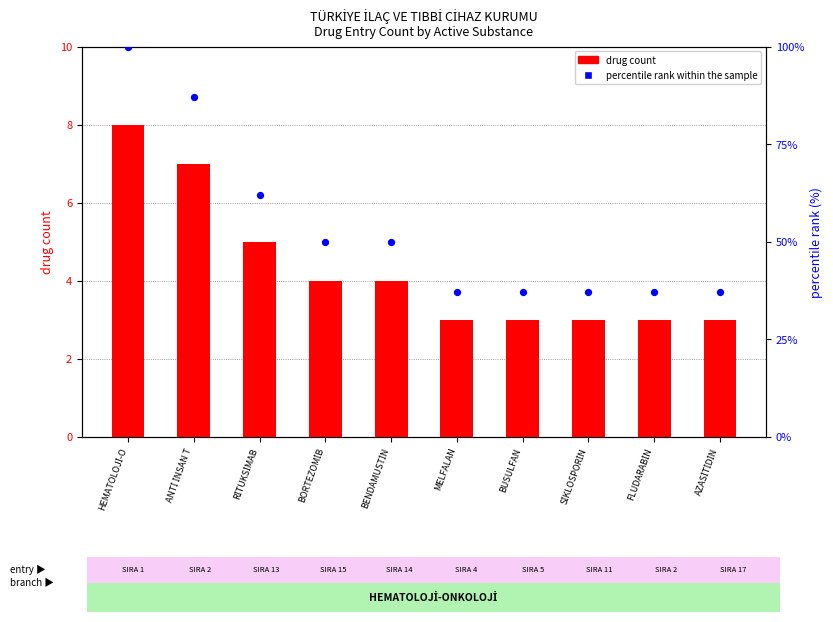

What is the total value across all series at AZASİTİDİN?

40